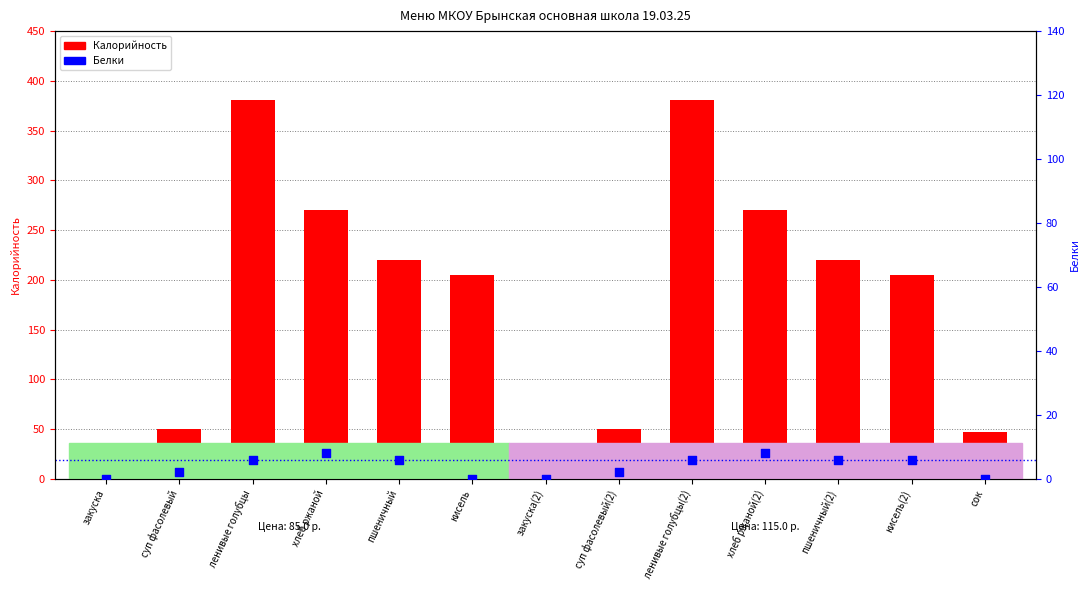

Which series has the largest total across all categories?

Калорийность